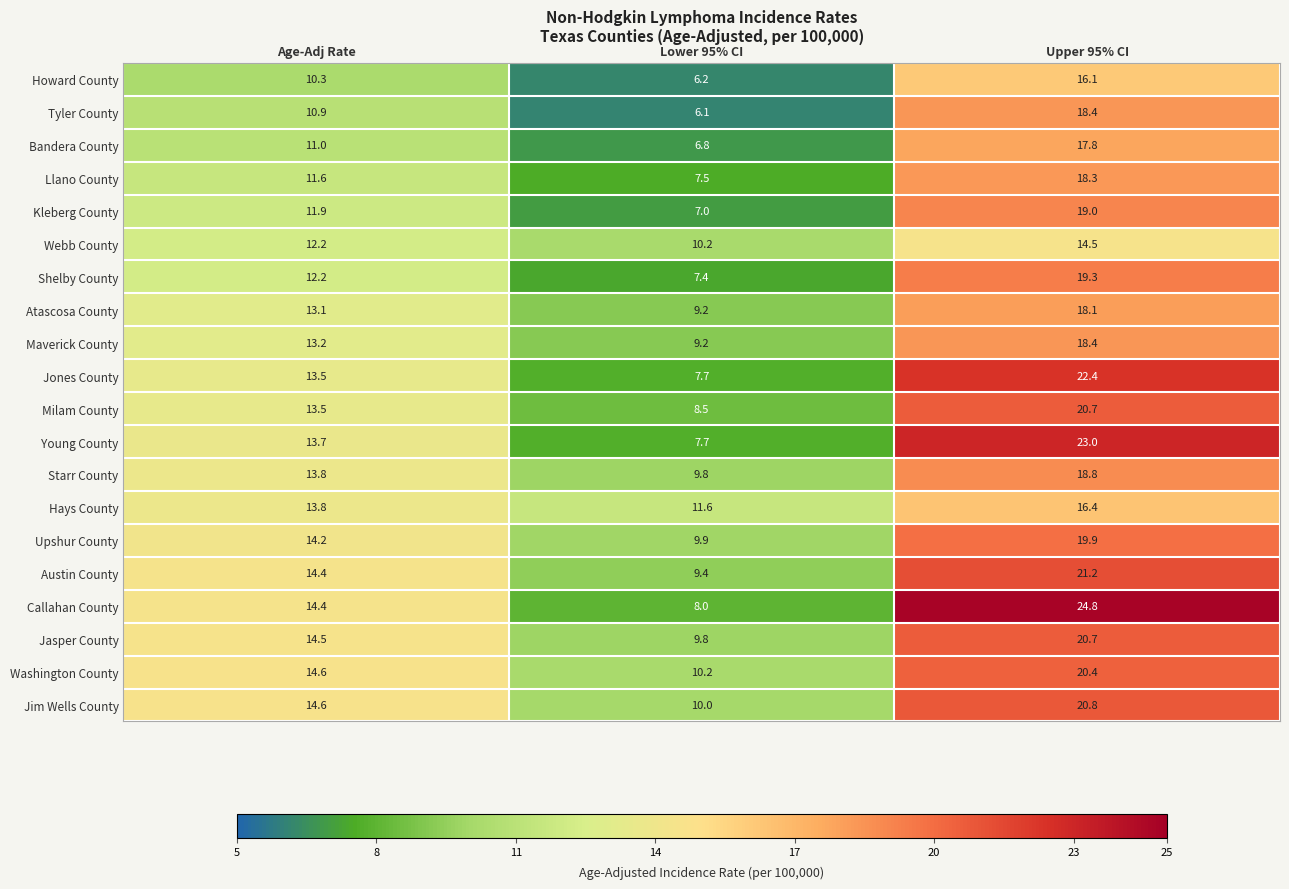

What is the average value of the Jones County series?

14.5